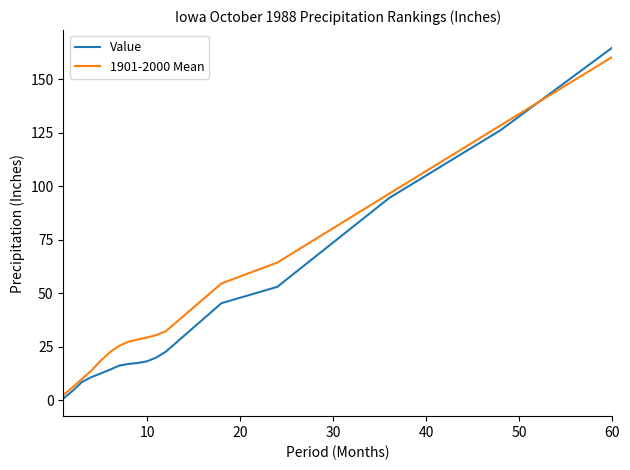

List the series in order of their peak value, lowest first.

1901-2000 Mean, Value